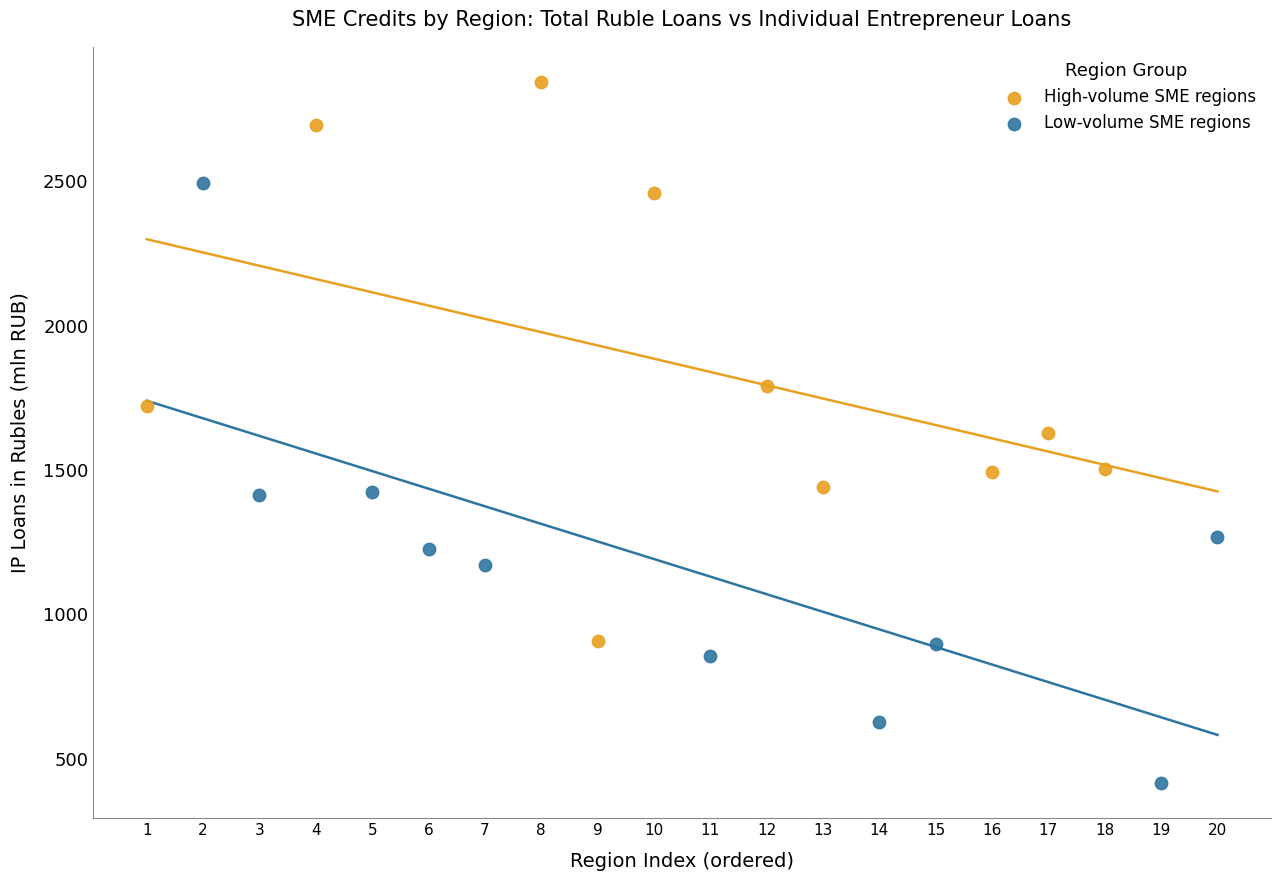

Which series has the widest spread of Y values?

Low-volume SME regions